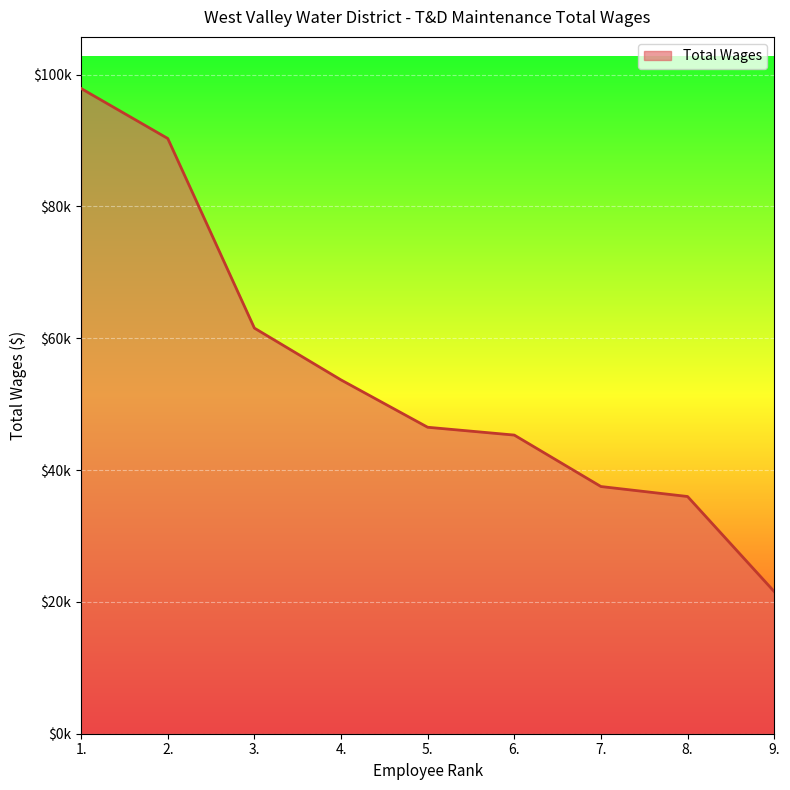

Is this an area chart (filled region under the line)?

Yes